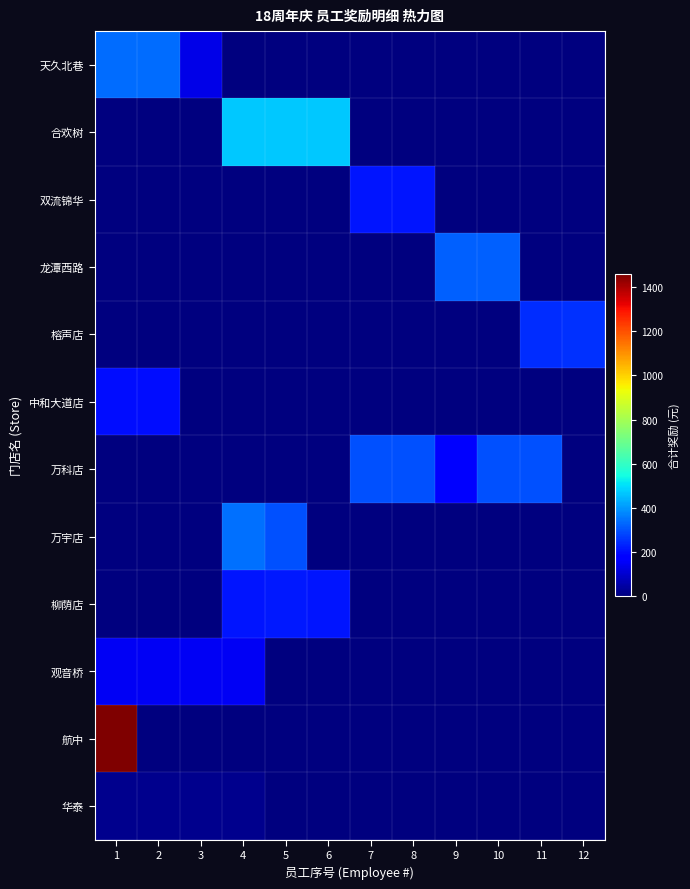

Between 3 and 9, which is larger?

3